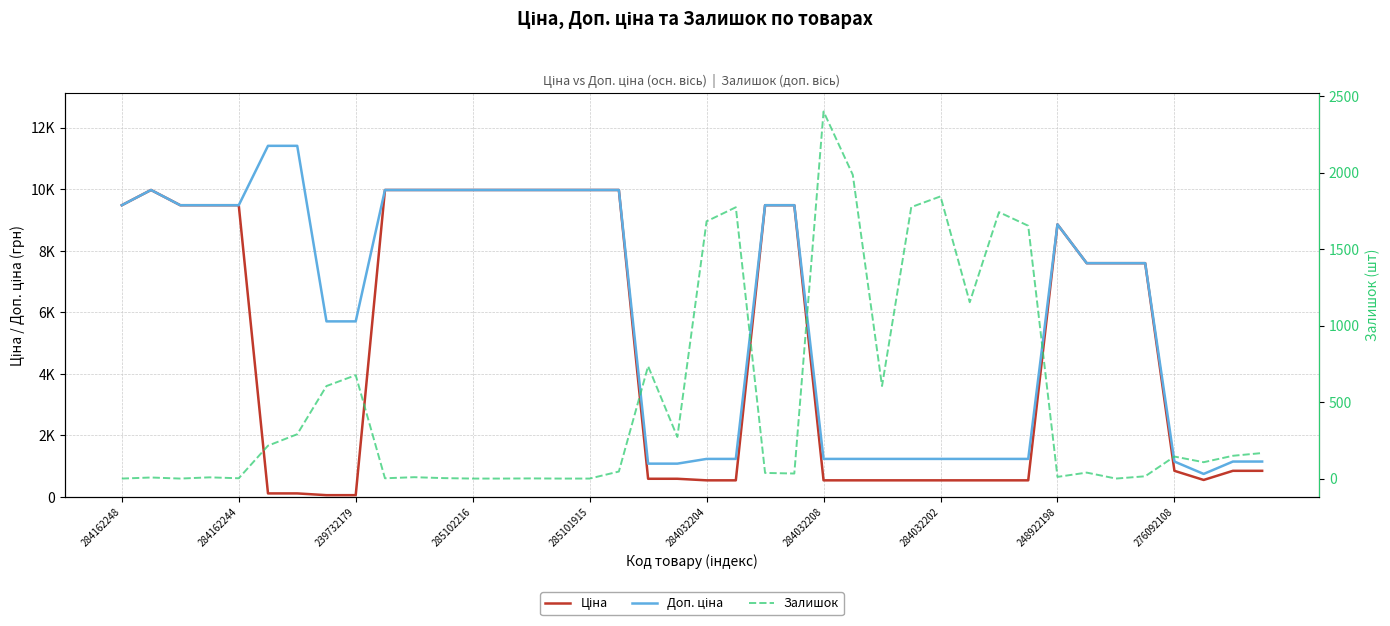

What is the label of the 5th point from the right?

35